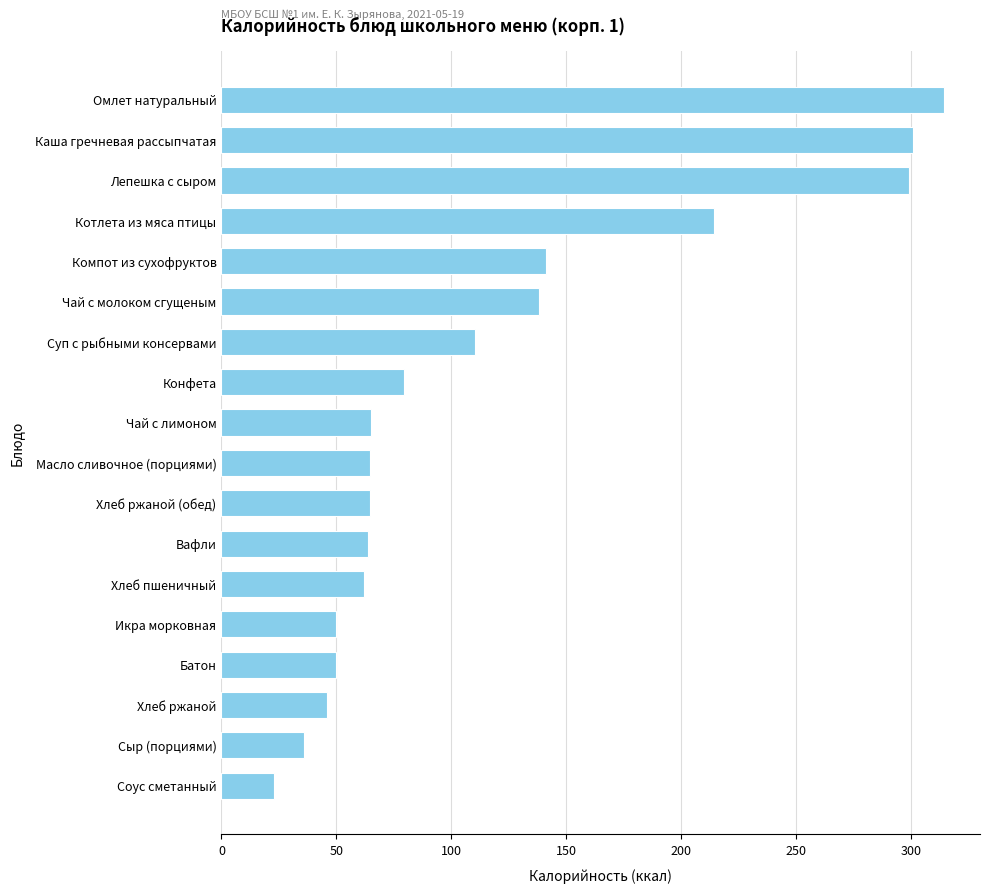

What is the label of the 13th bar from the bottom?

Чай с молоком сгущеным